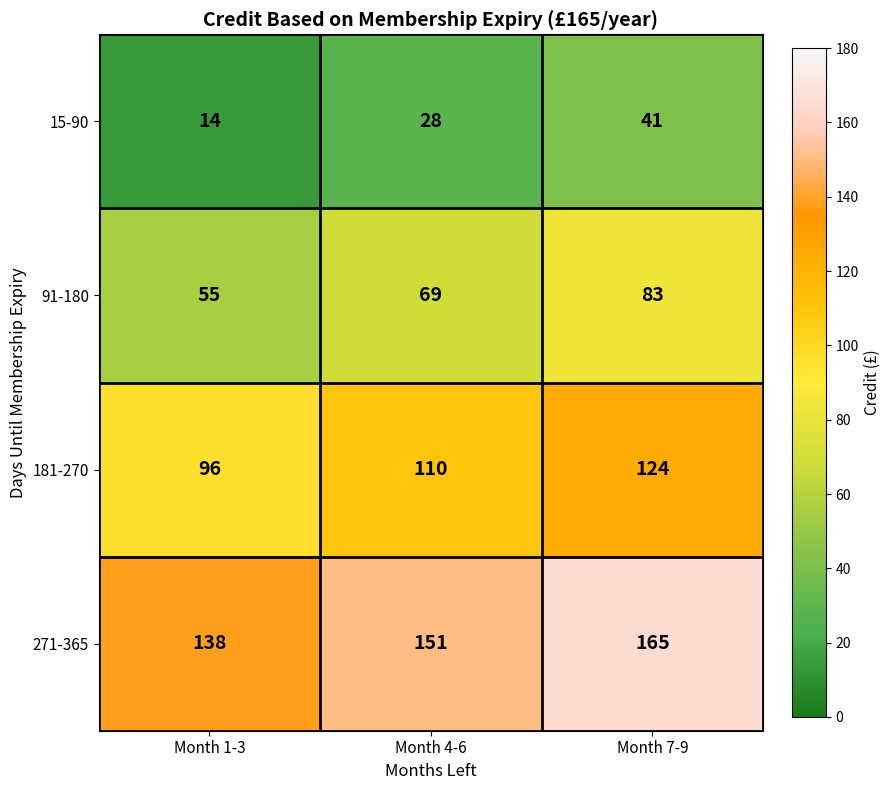

What is the difference between the maximum and second lowest values in the 181-270 series?

14